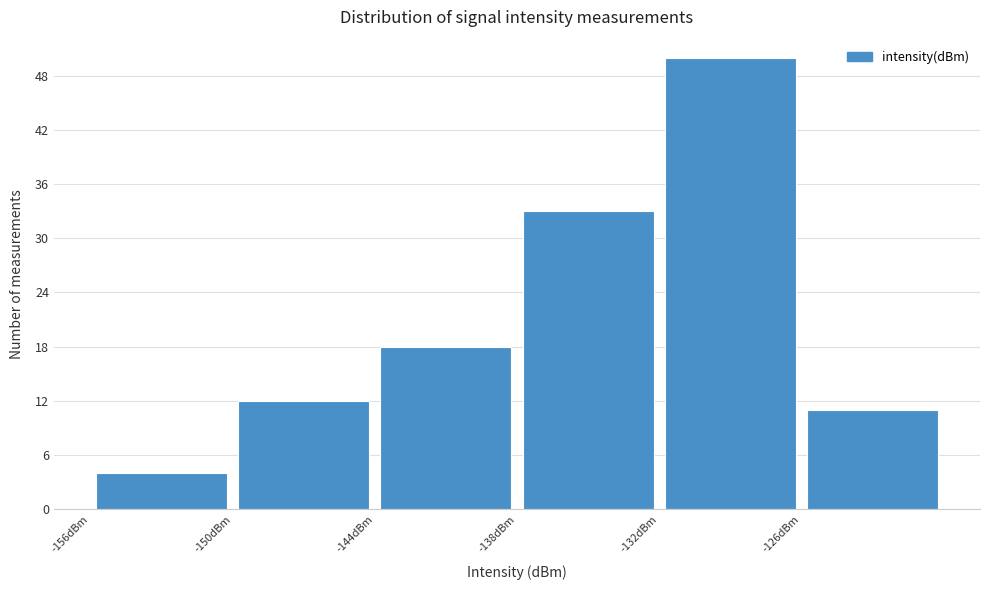

How tall is the bar that spans -126 to -120 on the x-axis? The values are not printed on the chart, so give them approximately, as read against the axis.

11